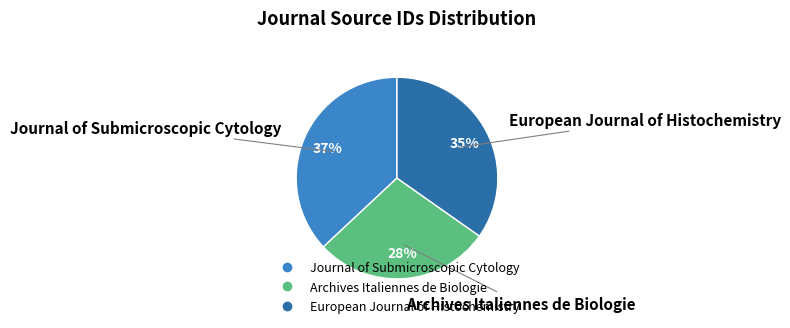

What is the smallest slice in the pie chart?

Archives Italiennes de Biologie